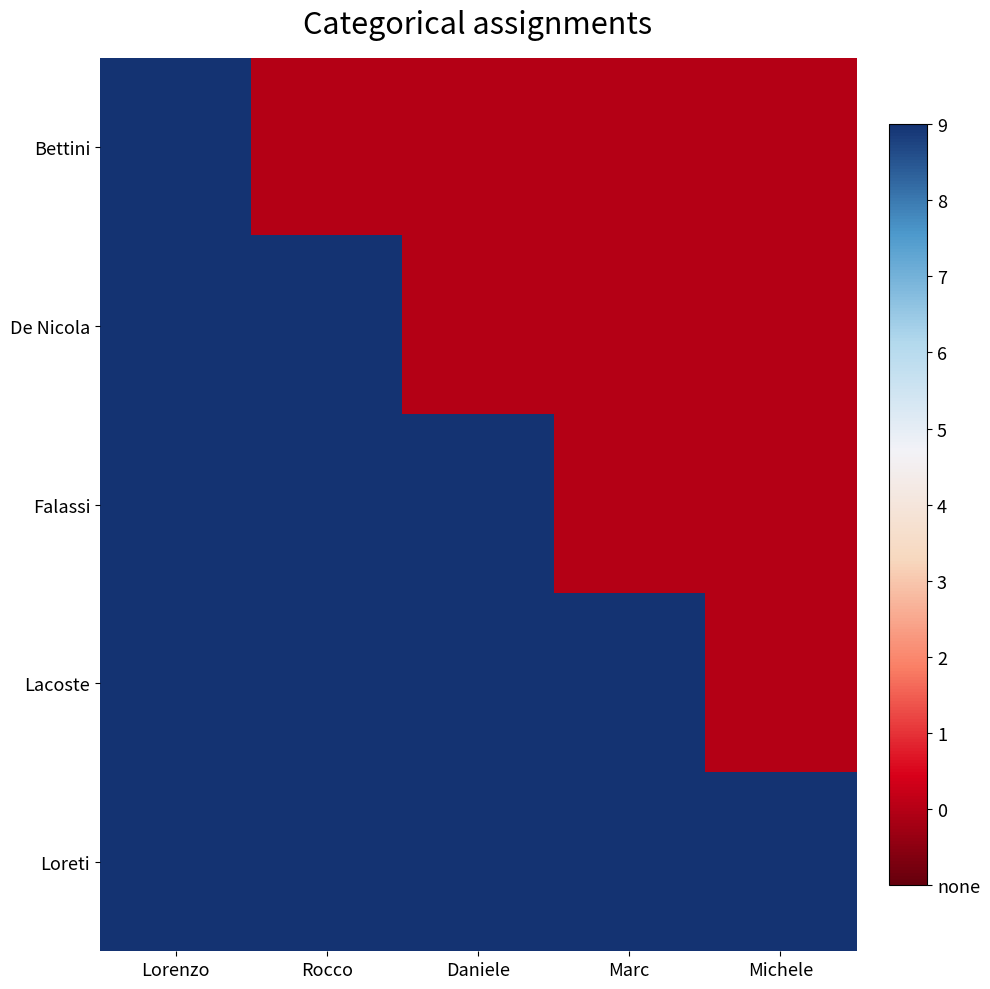

Count the number of data series in this chart.

5